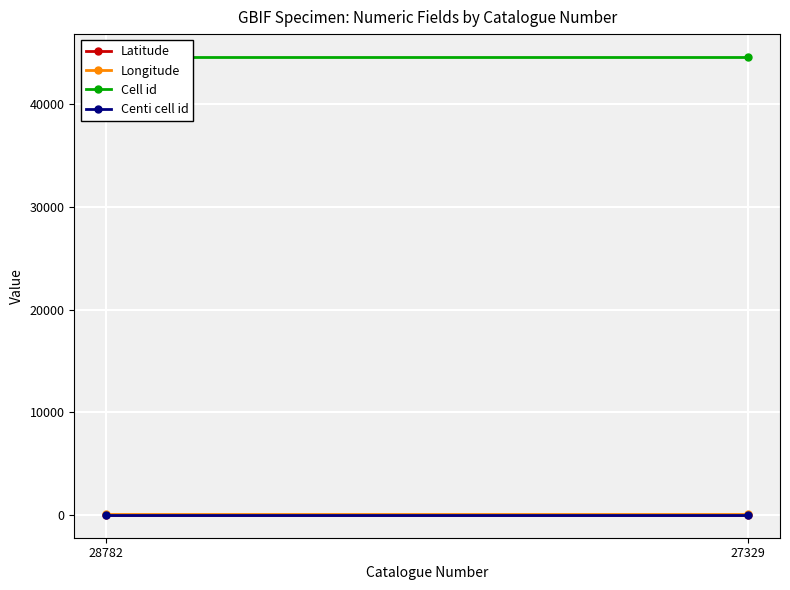

What is the value of the Latitude point at the 1st from the left?

33.2